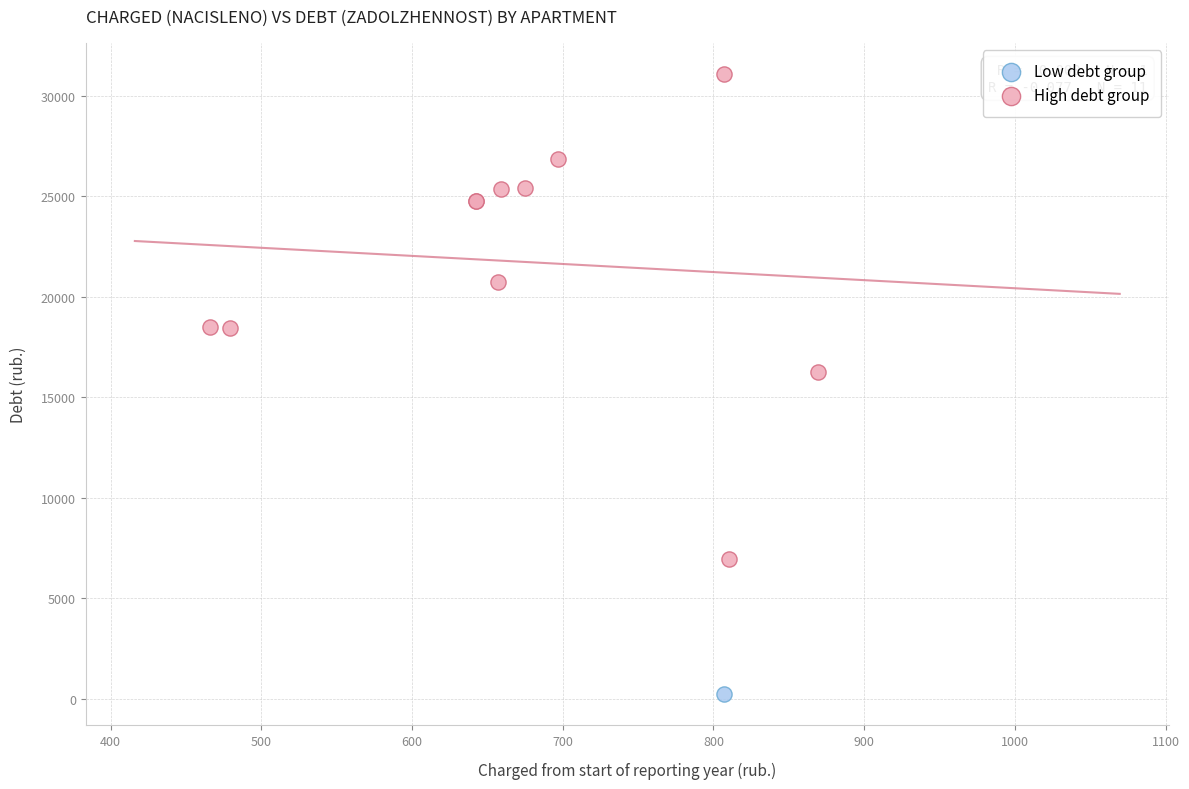

What are all the series names shown in the legend?

Low debt group, High debt group